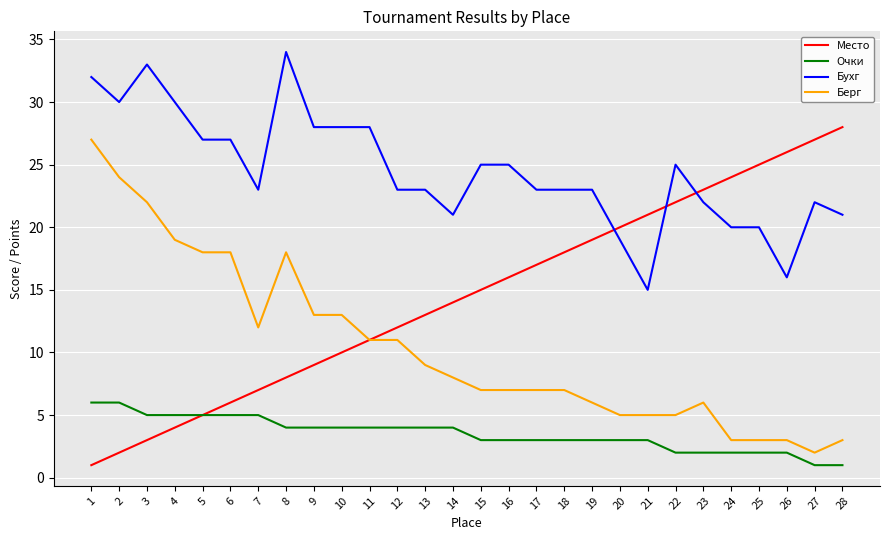

The value of Место at 9 is 9. True or false?

True